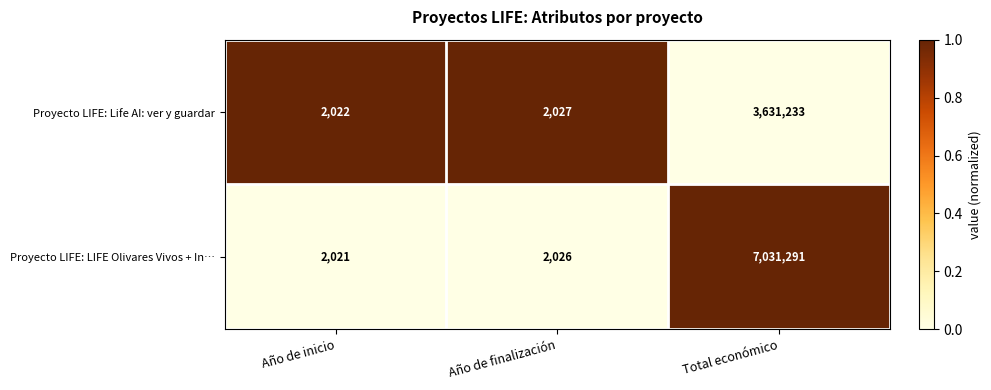

True or false: Proyecto LIFE: LIFE Olivares Vivos + In… has a value of 822 at Año de finalización.

False